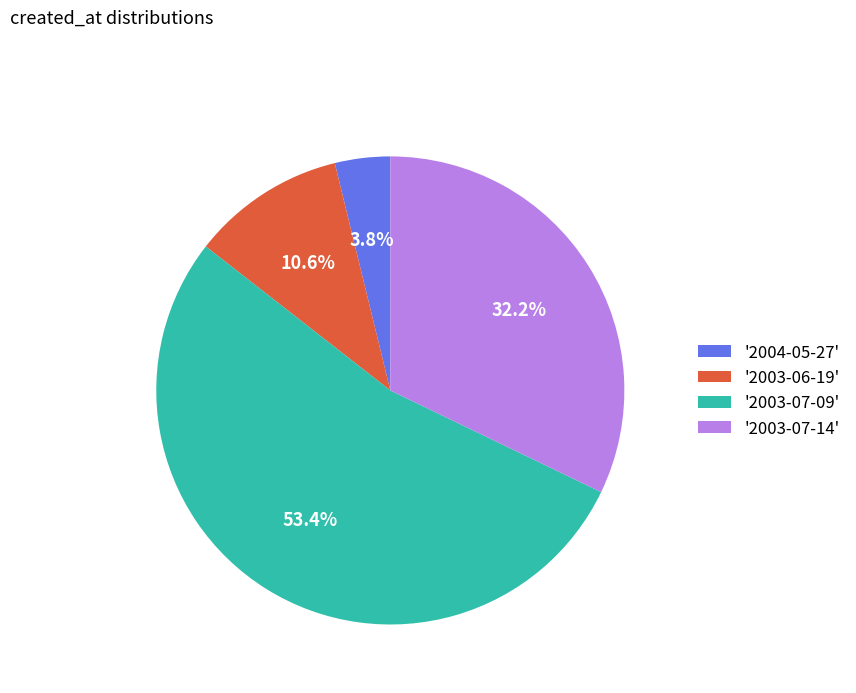

Combined, what portion of the pie is '2003-07-14' and '2004-05-27'?

36.0%